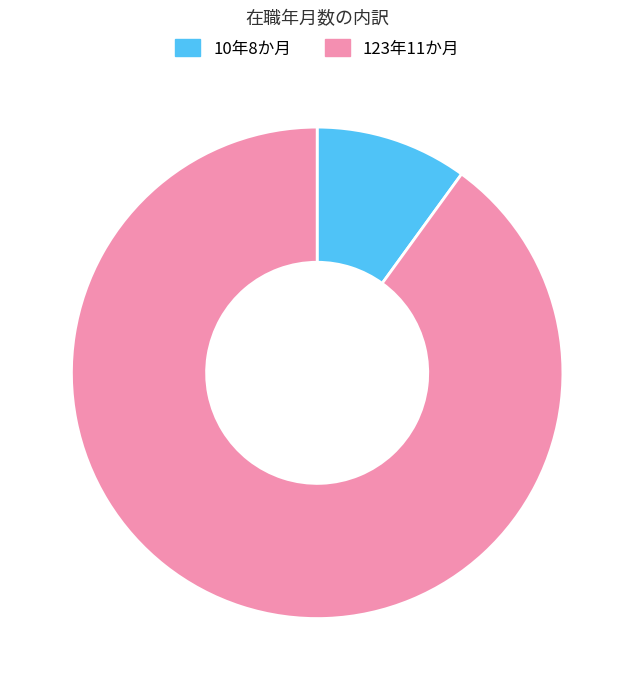

What is the ratio of the value at 123年11か月 to the value at 10年8か月?

9.0